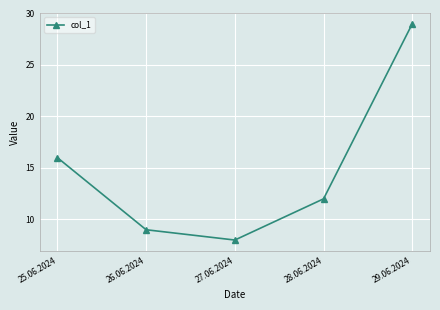

Is this an area chart (filled region under the line)?

No